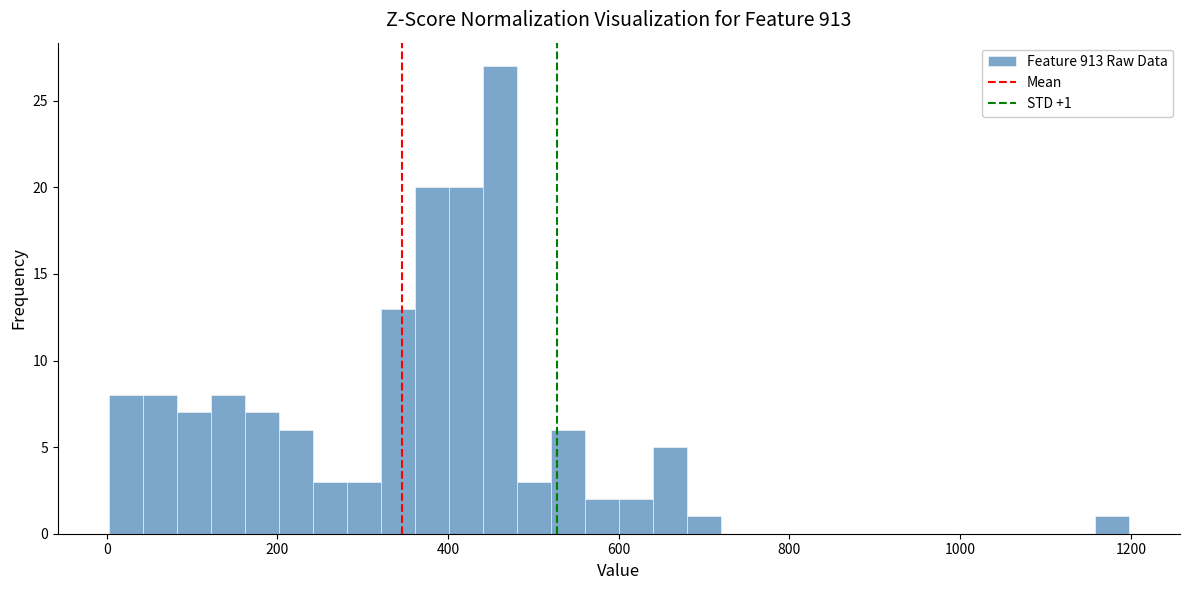

Read against the x-axis, roughly where is the centre of the tallest bar?

460